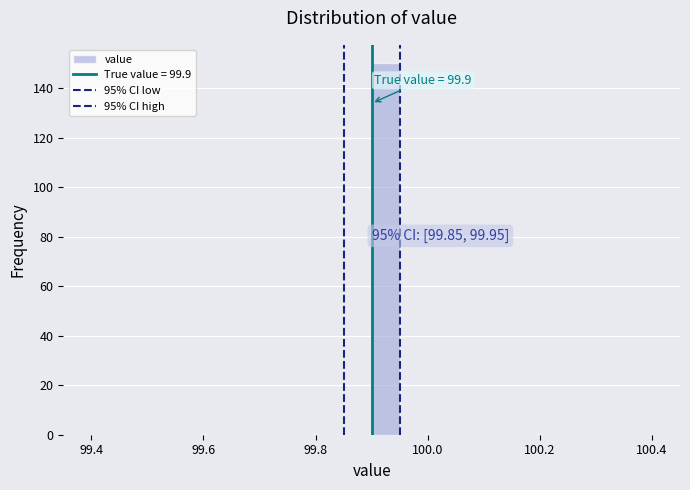

Read against the x-axis, roughly where is the centre of the tallest bar?

99.92